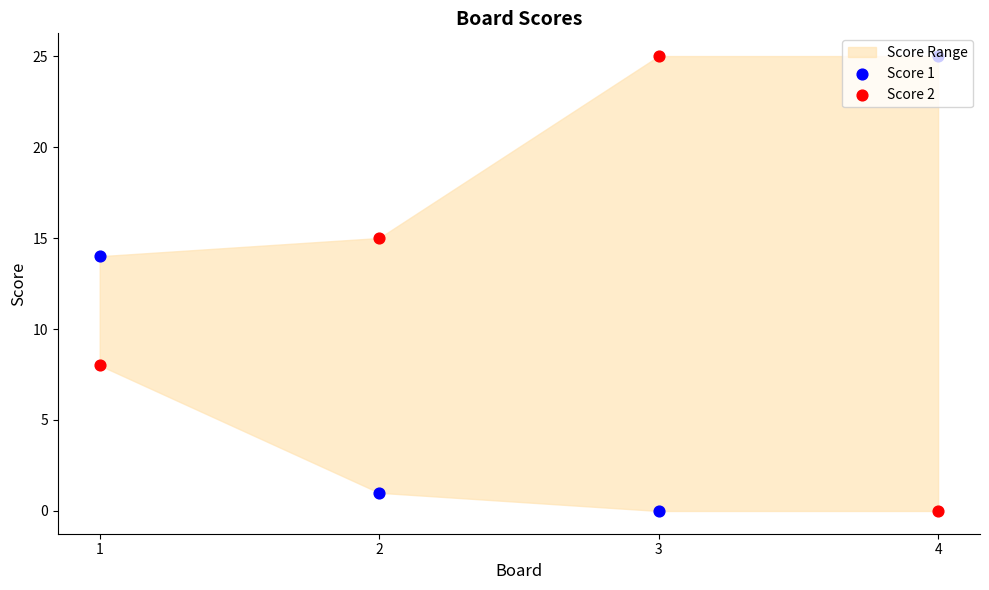

What is the total value across all series at 3?

25